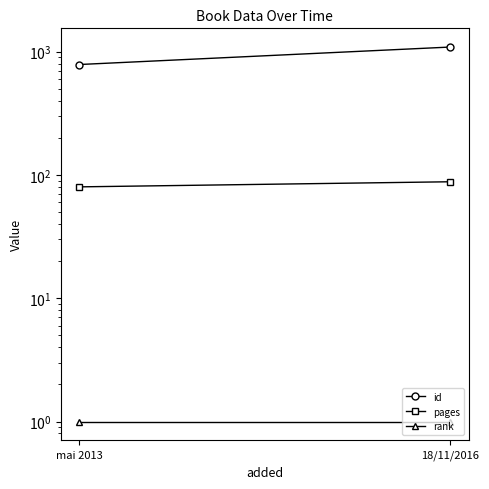

What is the value of the rank point at the 1st from the left?

1